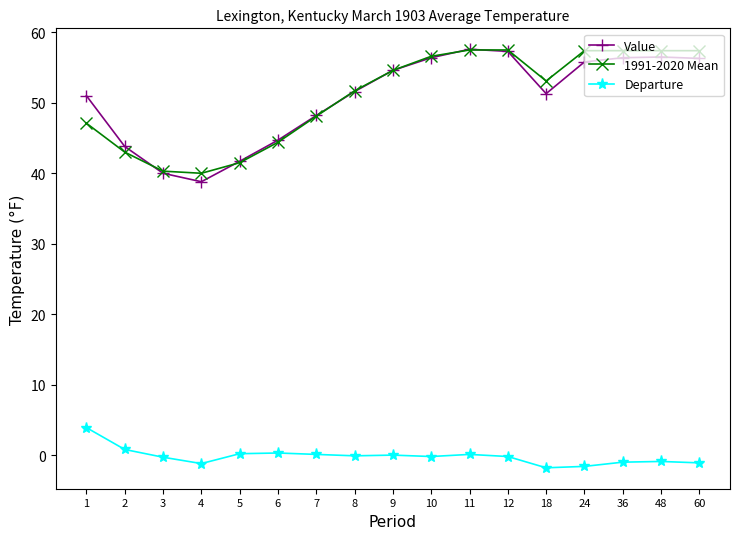

Does the chart display data point markers on the line(s)?

Yes